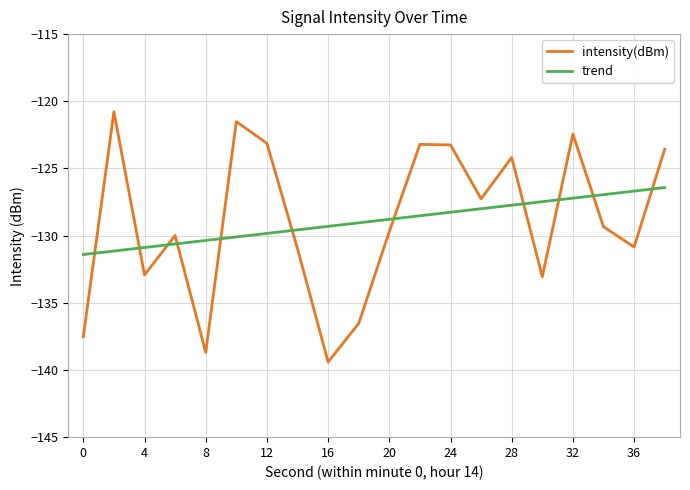

What are all the series names shown in the legend?

intensity(dBm), trend